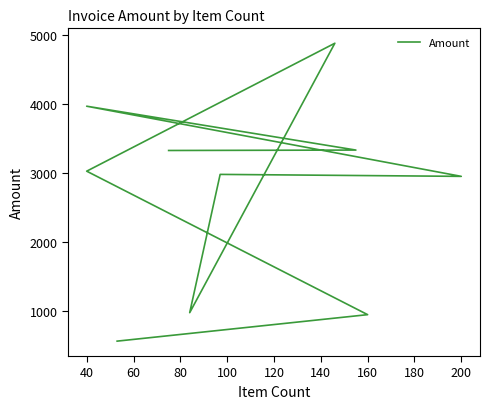

Count the number of values greater than 3026.

5